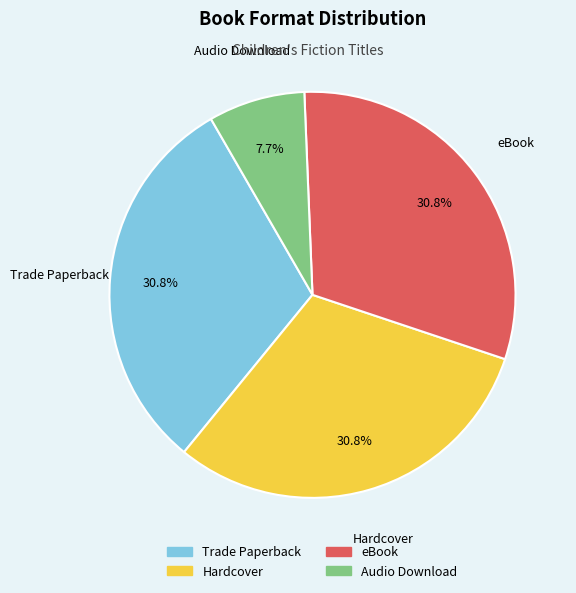

Which slice is the smallest?

Audio Download